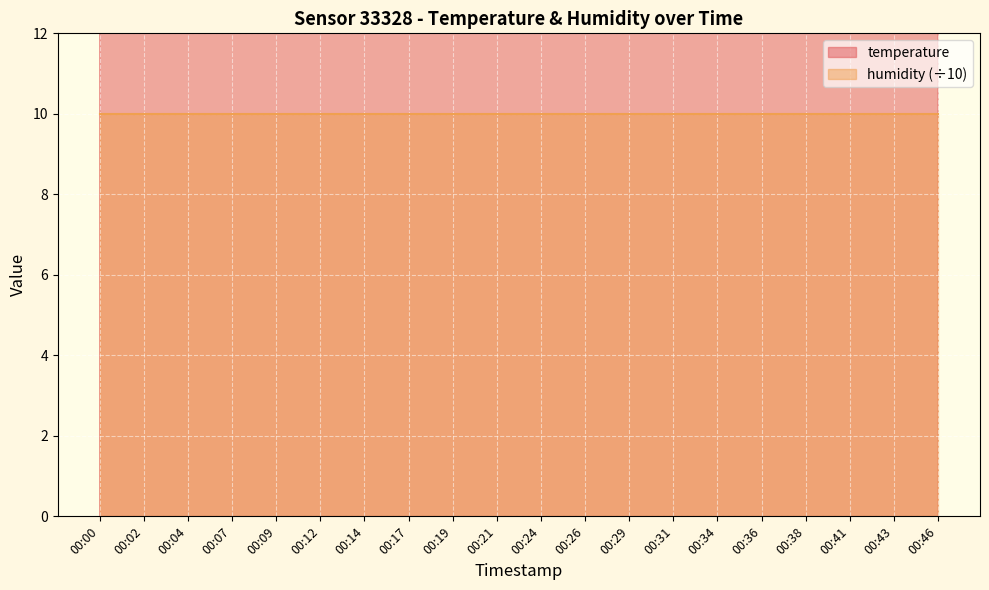

True or false: there are more than 2 points higher than both neighbors.

False